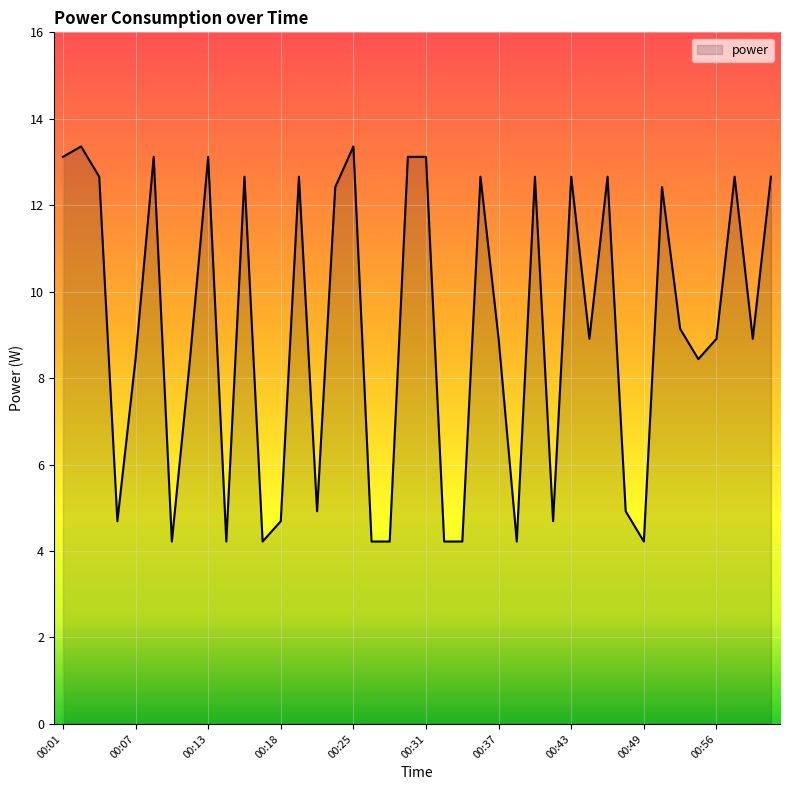

What is the maximum value shown in the chart?

13.4